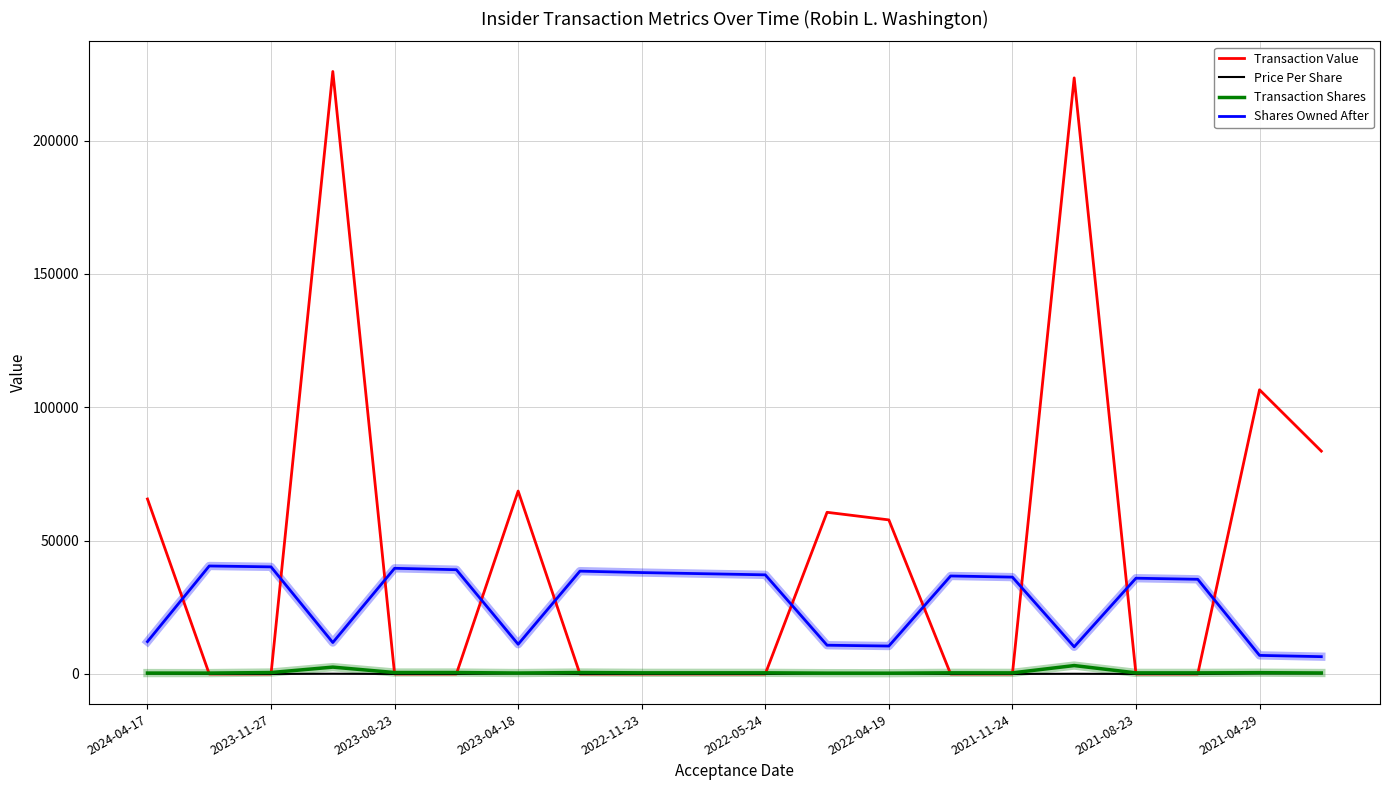

True or false: Shares Owned After and Price Per Share cross at least once.

False